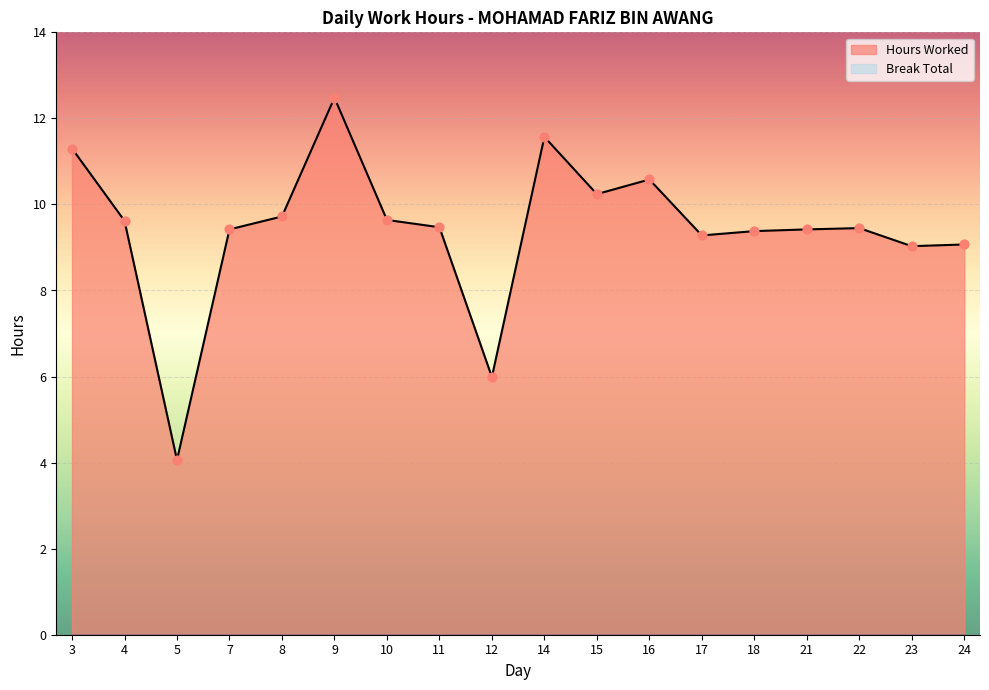

What is the change in value from 17 to 24?

-0.2